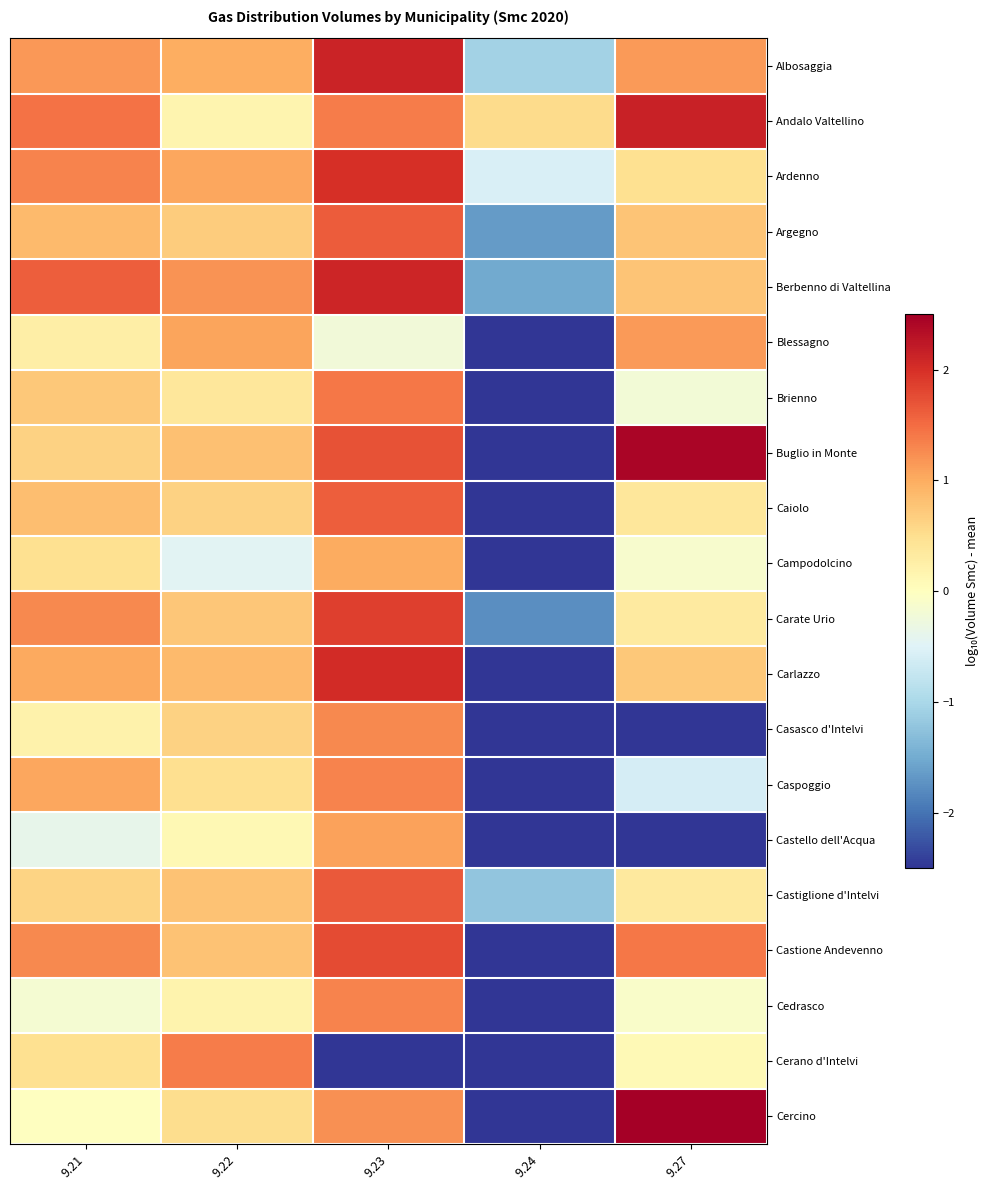

Reading left to right, what are all the values shown in this chart?

Albosaggia: 9.21=1.2	9.22=1.0	9.23=2.1	9.24=-1.1	9.27=1.1
Andalo Valtellino: 9.21=1.5	9.22=0.2	9.23=1.4	9.24=0.5	9.27=2.1
Ardenno: 9.21=1.3	9.22=1.0	9.23=2.0	9.24=-0.6	9.27=0.5
Argegno: 9.21=0.9	9.22=0.7	9.23=1.6	9.24=-1.7	9.27=0.8
Berbenno di Valtellina: 9.21=1.6	9.22=1.2	9.23=2.1	9.24=-1.5	9.27=0.8
Blessagno: 9.21=0.3	9.22=1.1	9.23=-0.2	9.24=-4.0	9.27=1.2
Brienno: 9.21=0.7	9.22=0.4	9.23=1.4	9.24=-4.0	9.27=-0.2
Buglio in Monte: 9.21=0.6	9.22=0.8	9.23=1.7	9.24=-4.0	9.27=2.4
Caiolo: 9.21=0.8	9.22=0.6	9.23=1.6	9.24=-4.0	9.27=0.4
Campodolcino: 9.21=0.5	9.22=-0.5	9.23=1.0	9.24=-4.0	9.27=-0.1
Carate Urio: 9.21=1.3	9.22=0.8	9.23=1.9	9.24=-1.8	9.27=0.3
Carlazzo: 9.21=1.0	9.22=0.9	9.23=2.0	9.24=-4.0	9.27=0.7
Casasco d'Intelvi: 9.21=0.2	9.22=0.6	9.23=1.3	9.24=-4.0	9.27=-4.0
Caspoggio: 9.21=1.1	9.22=0.5	9.23=1.3	9.24=-4.0	9.27=-0.6
Castello dell'Acqua: 9.21=-0.4	9.22=0.1	9.23=1.1	9.24=-4.0	9.27=-4.0
Castiglione d'Intelvi: 9.21=0.6	9.22=0.8	9.23=1.7	9.24=-1.2	9.27=0.3
Castione Andevenno: 9.21=1.3	9.22=0.8	9.23=1.8	9.24=-4.0	9.27=1.4
Cedrasco: 9.21=-0.2	9.22=0.2	9.23=1.3	9.24=-4.0	9.27=-0.1
Cerano d'Intelvi: 9.21=0.5	9.22=1.4	9.23=-2.8	9.24=-4.0	9.27=0.1
Cercino: 9.21=-0.0	9.22=0.5	9.23=1.2	9.24=-4.0	9.27=2.7